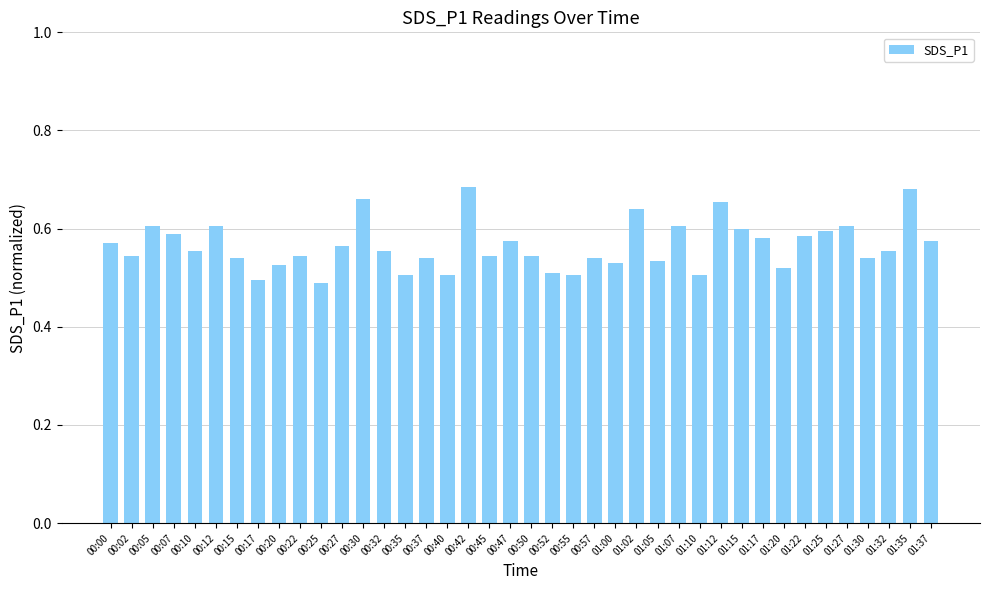

Are the bars horizontal?

No